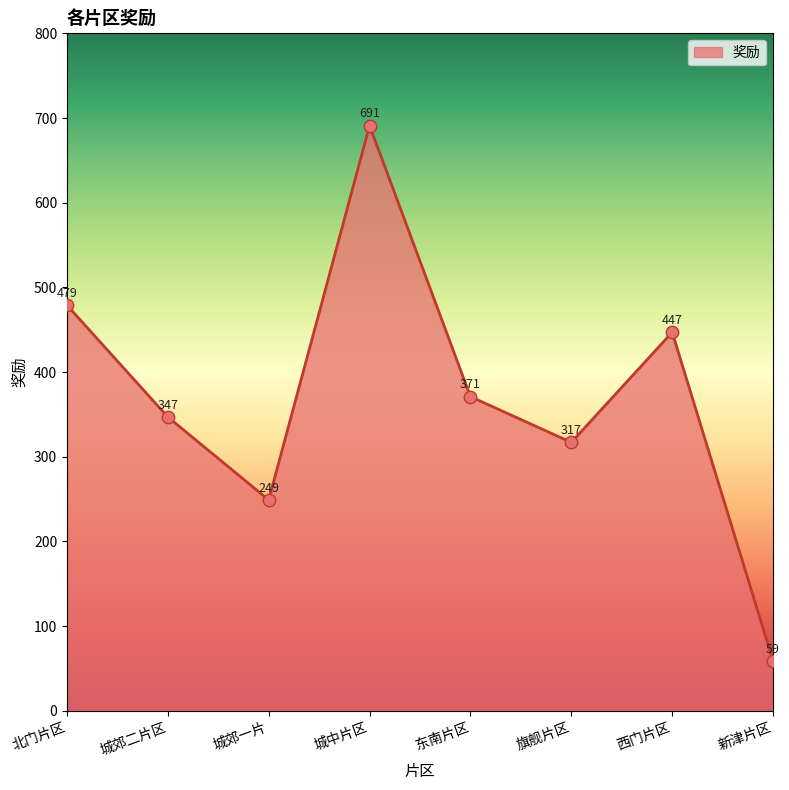

What is the ratio of the value at 城郊二片区 to the value at 城中片区?

0.5